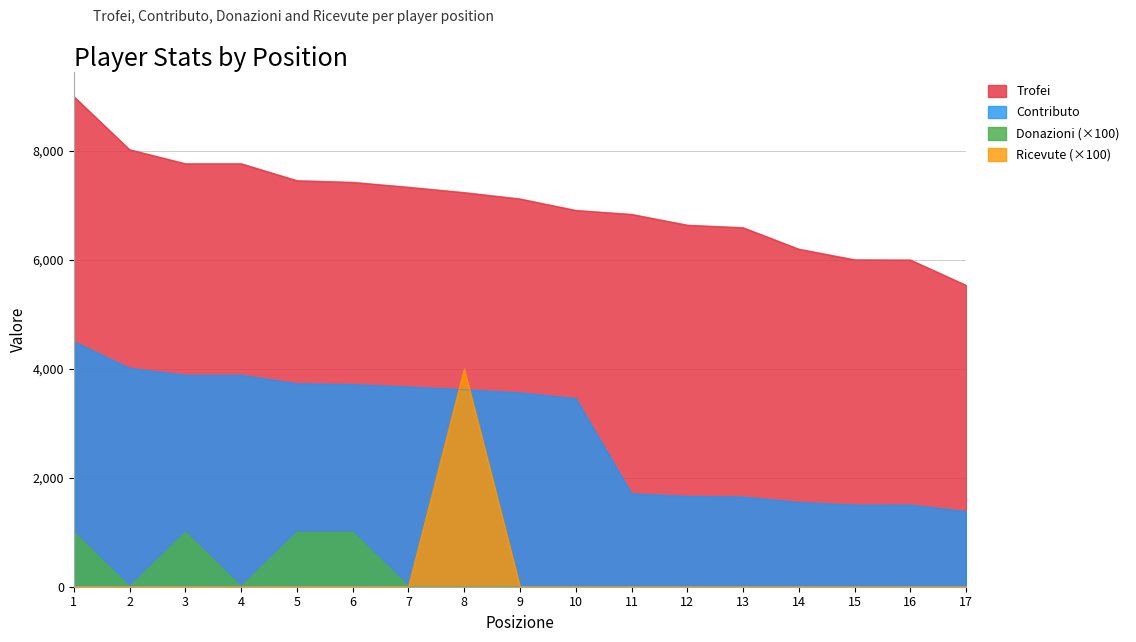

True or false: Trofei and Ricevute intersect in this chart.

False